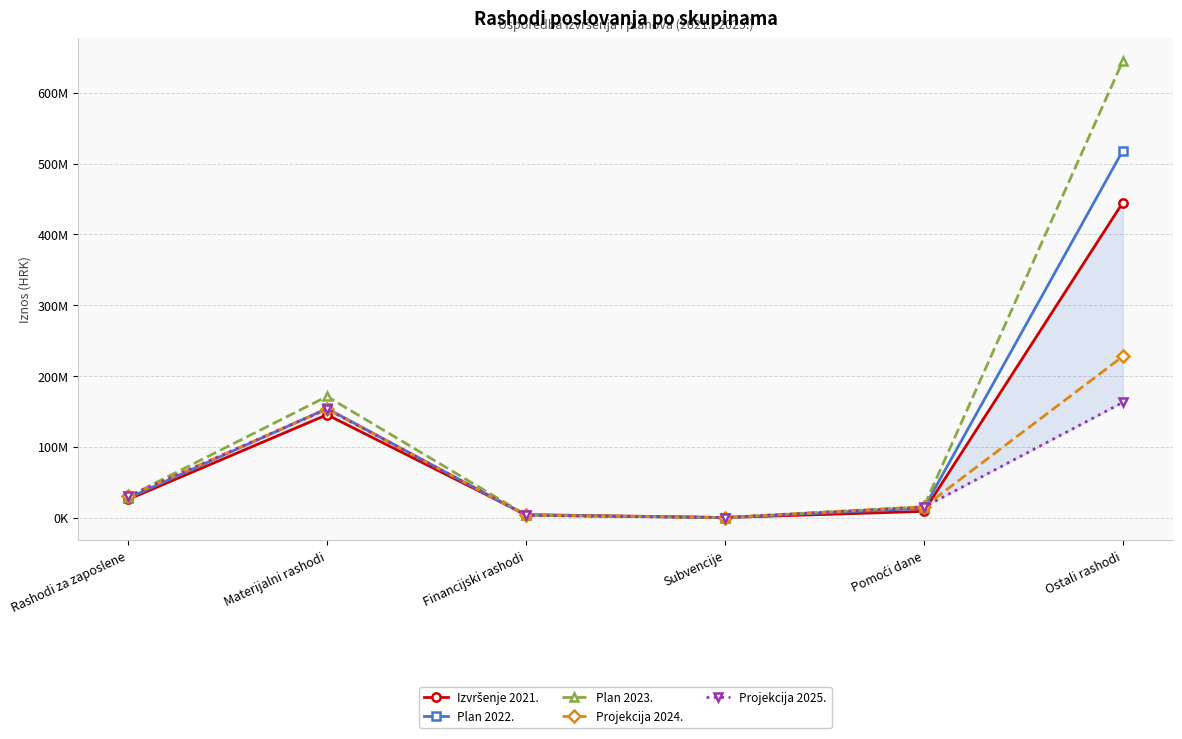

What is the label of the 1st point from the right?

Ostali rashodi